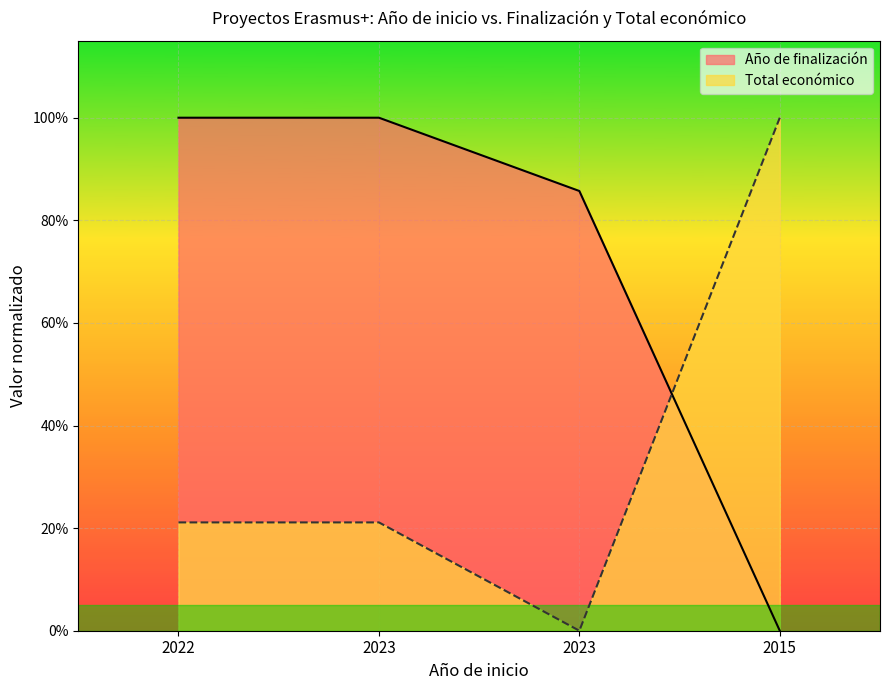

Between which two adjacent categories do Total económico and Año de finalización first intersect?

2023 and 2015